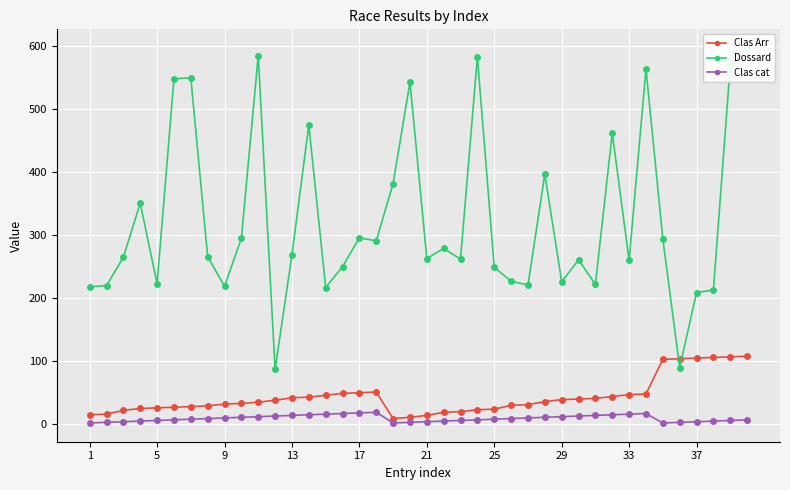

How many data points in Clas cat are less than 8?

20